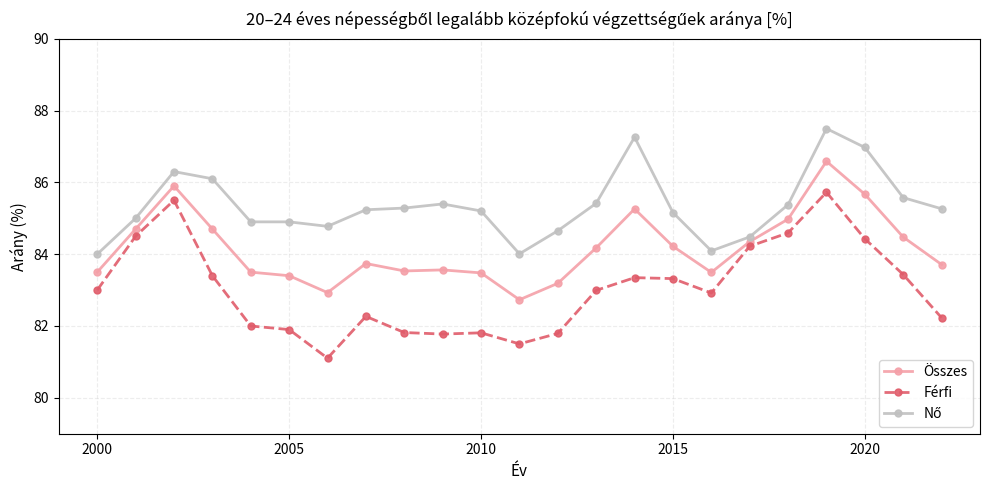

What is the minimum value shown in the chart?

81.1